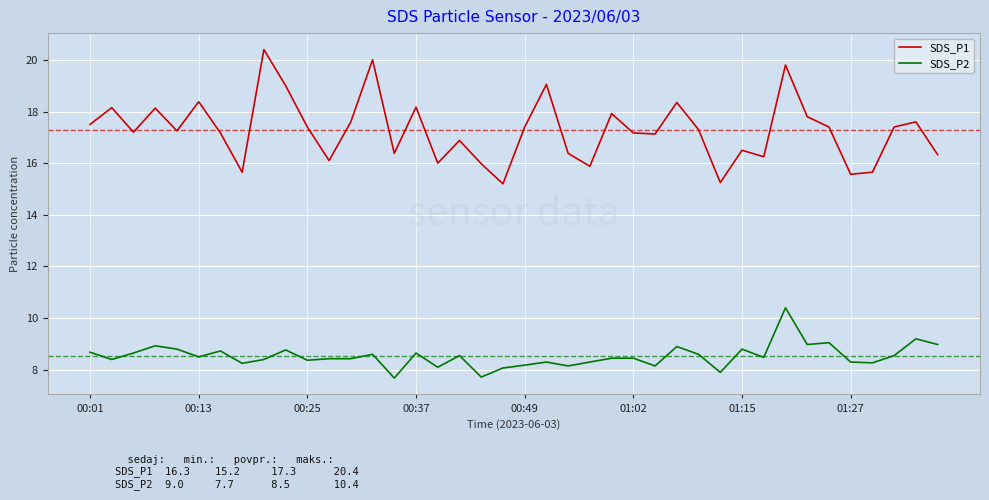

What is the lowest value of the SDS_P1 series?

15.2